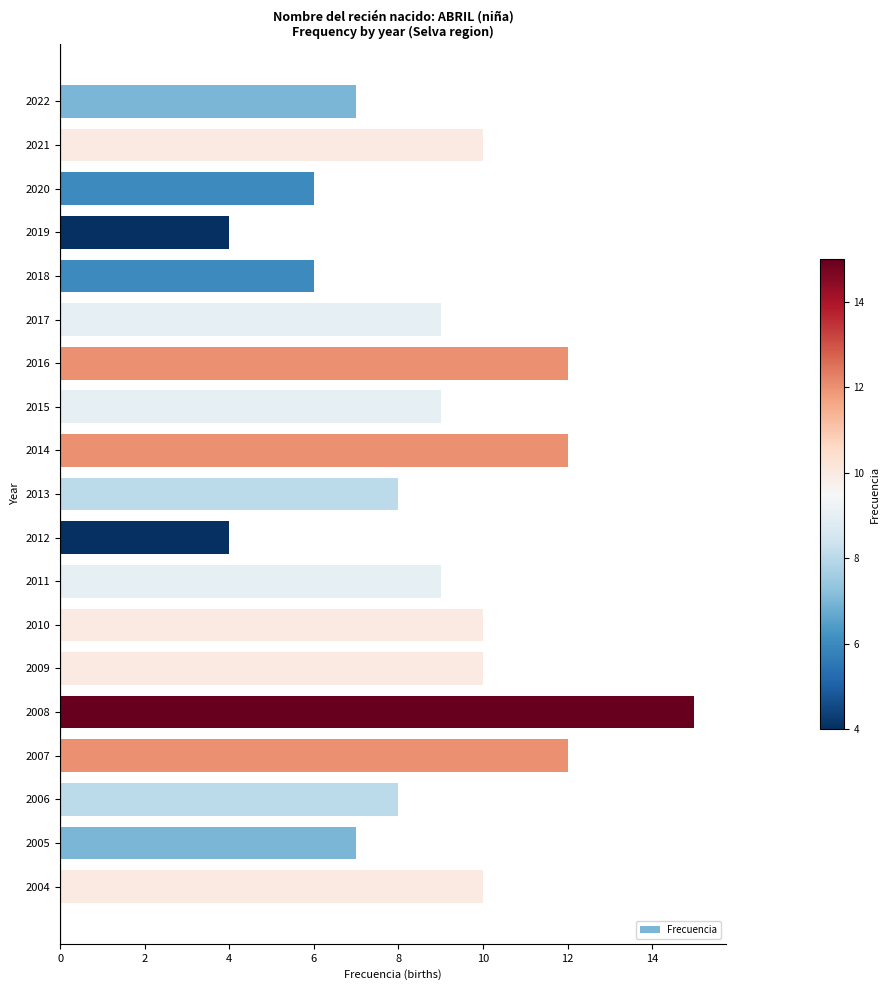

What value does the data have at 2021?

10